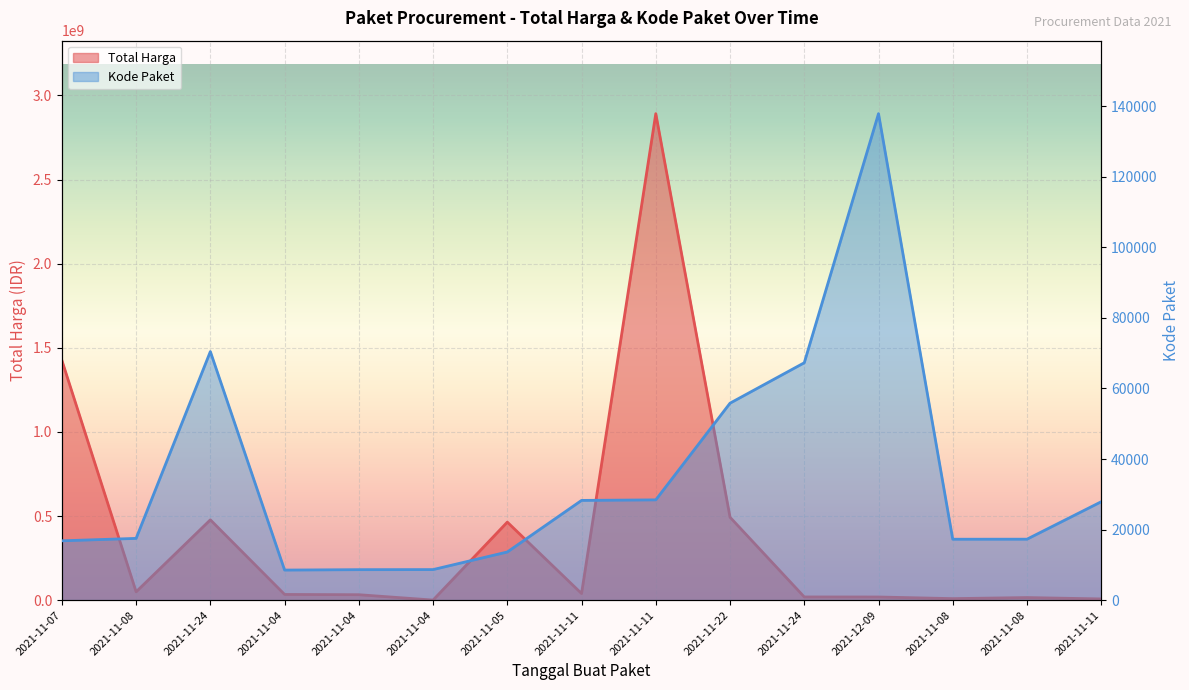

What is the minimum value for Total Harga?

577875